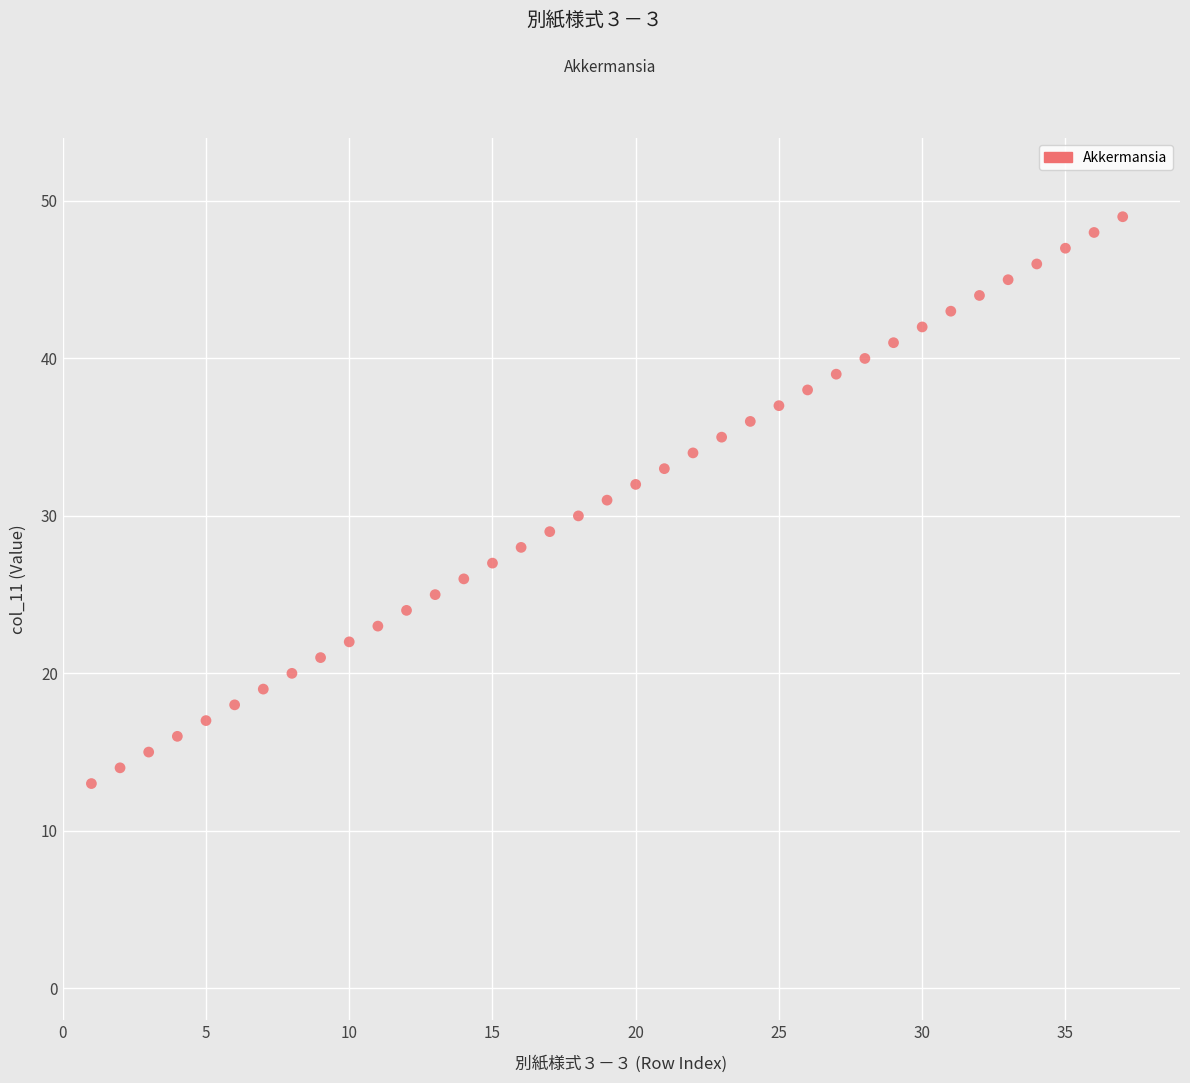

What is the range of X values (max minus min)?

36